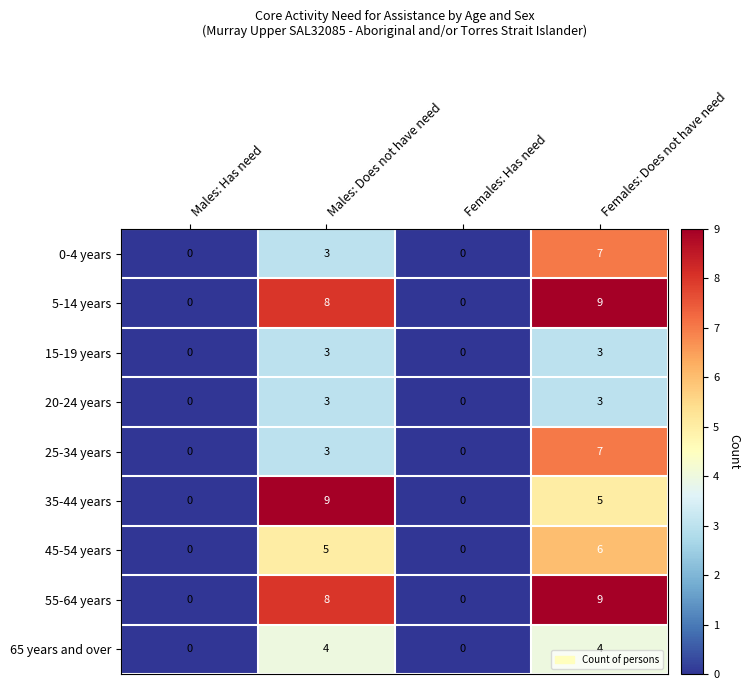

Is the value of 55-64 years at Males: Does not have need greater than the value of 35-44 years at Females: Does not have need?

Yes